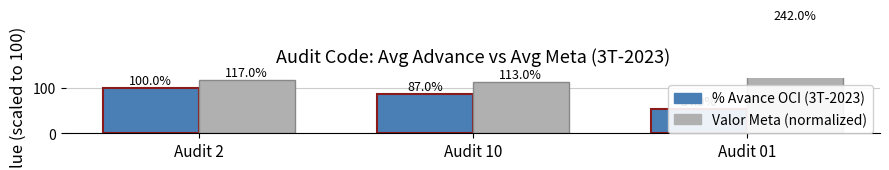

What is the total value across all series at Audit 10?

200.0